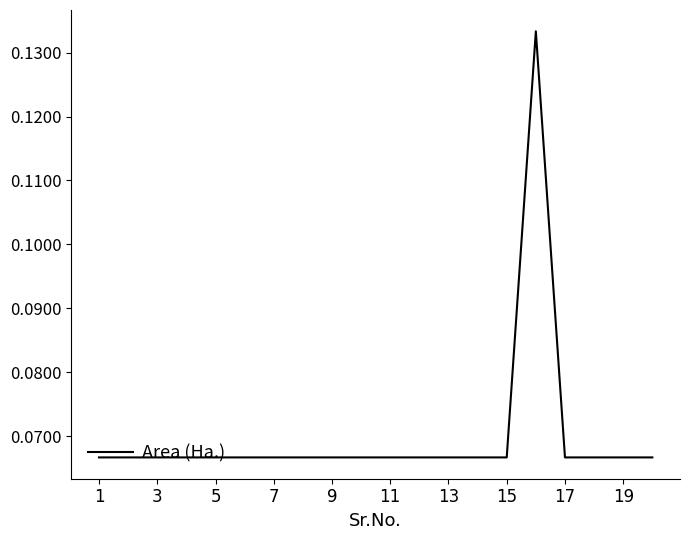

Does the chart display data point markers on the line(s)?

No